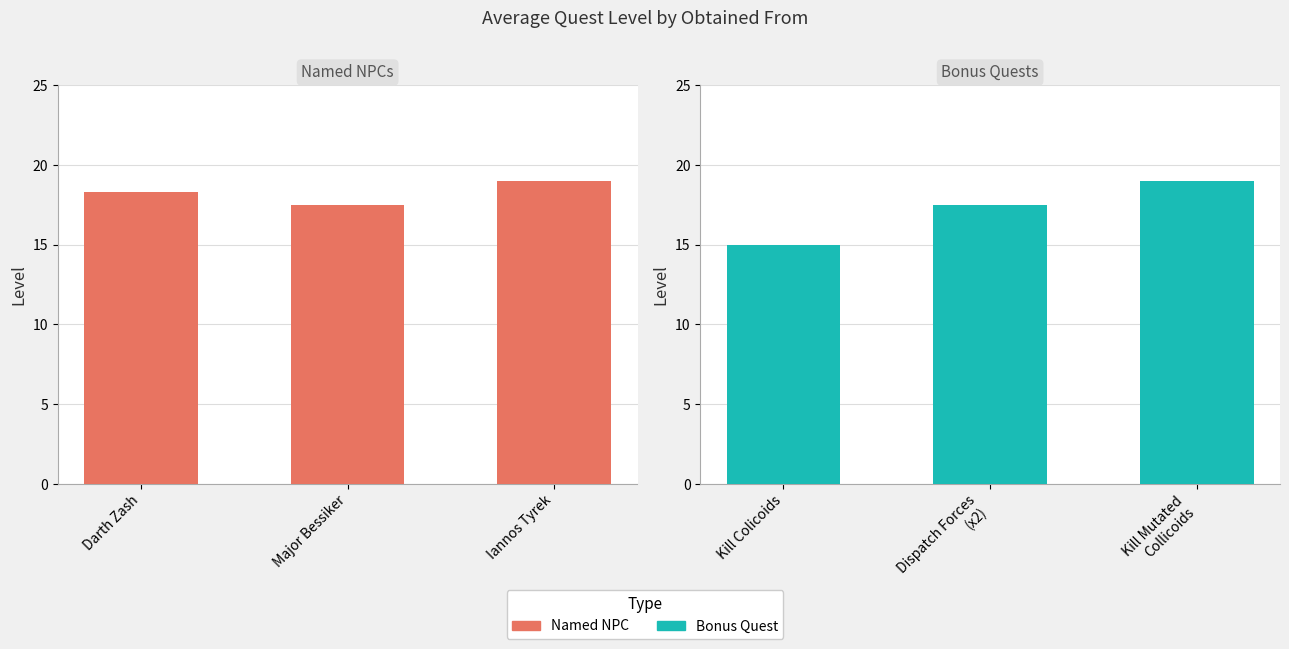

Rank the series at Major Bessiker from lowest to highest value.

Named NPC, Bonus Quest